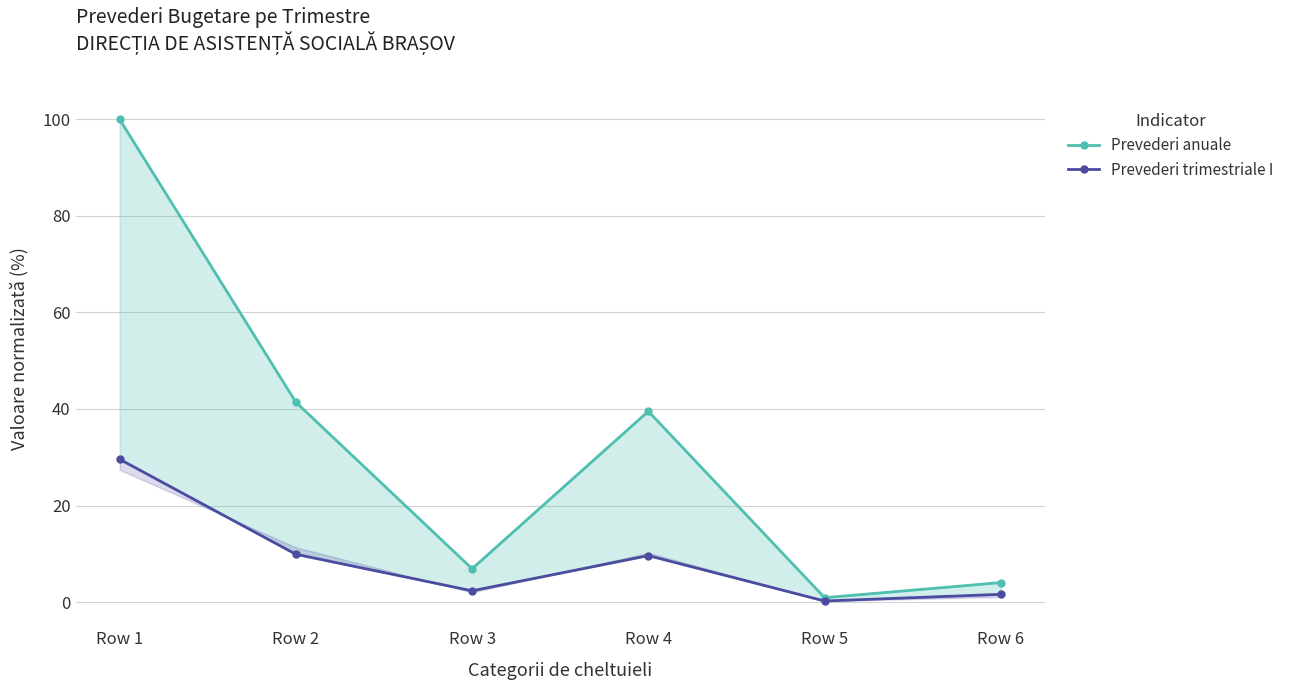

In Prevederi trimestriale I, how many points are lower than both neighbors (excluding endpoints)?

2